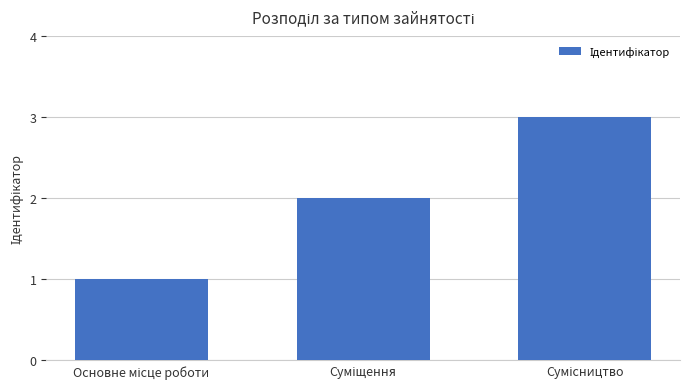

What is the average value?

2